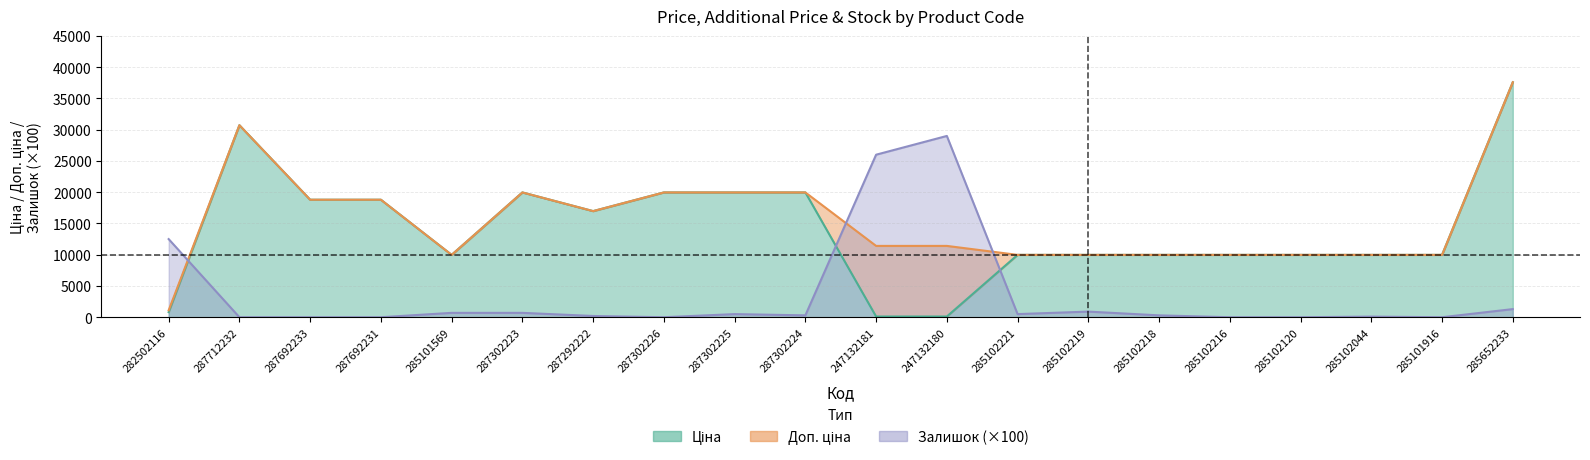

What is the spread (max minus min) of values at 287692233?

18796.8